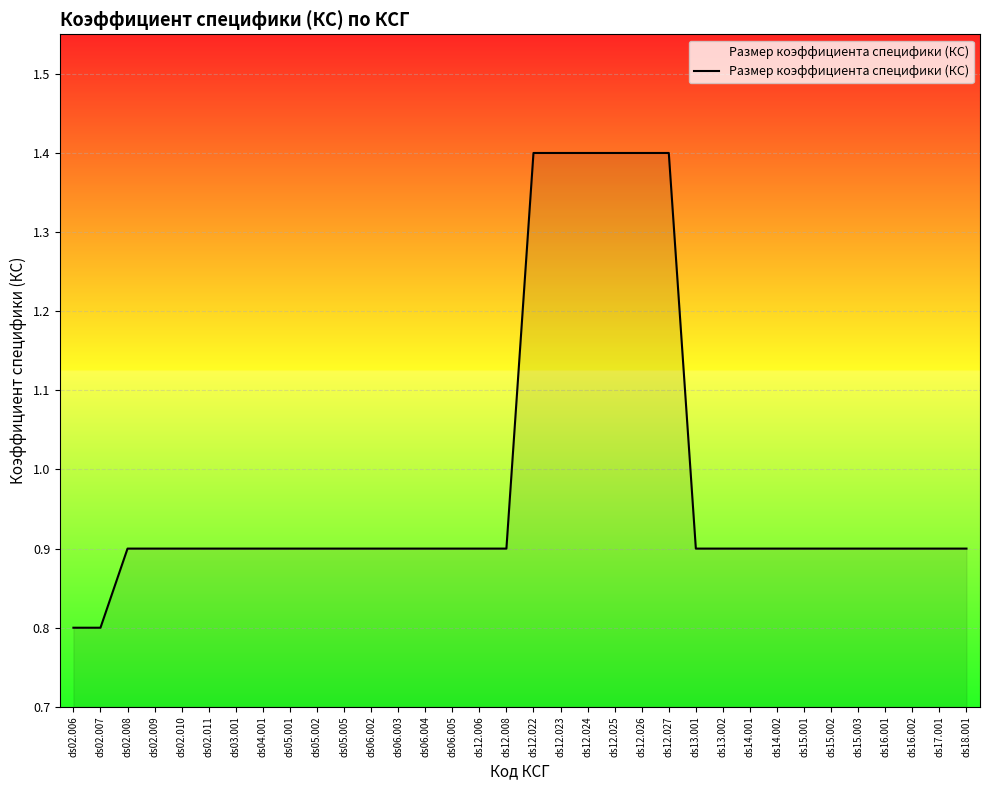

What is the greatest value displayed?

1.4